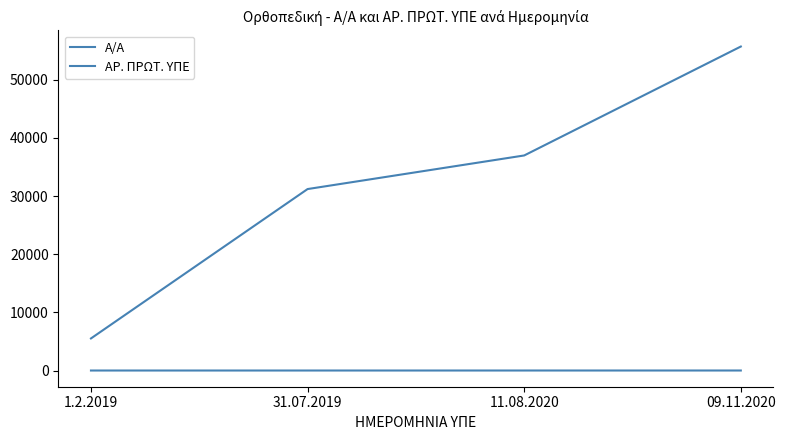

What is the total value across all series at 1.2.2019?

5517